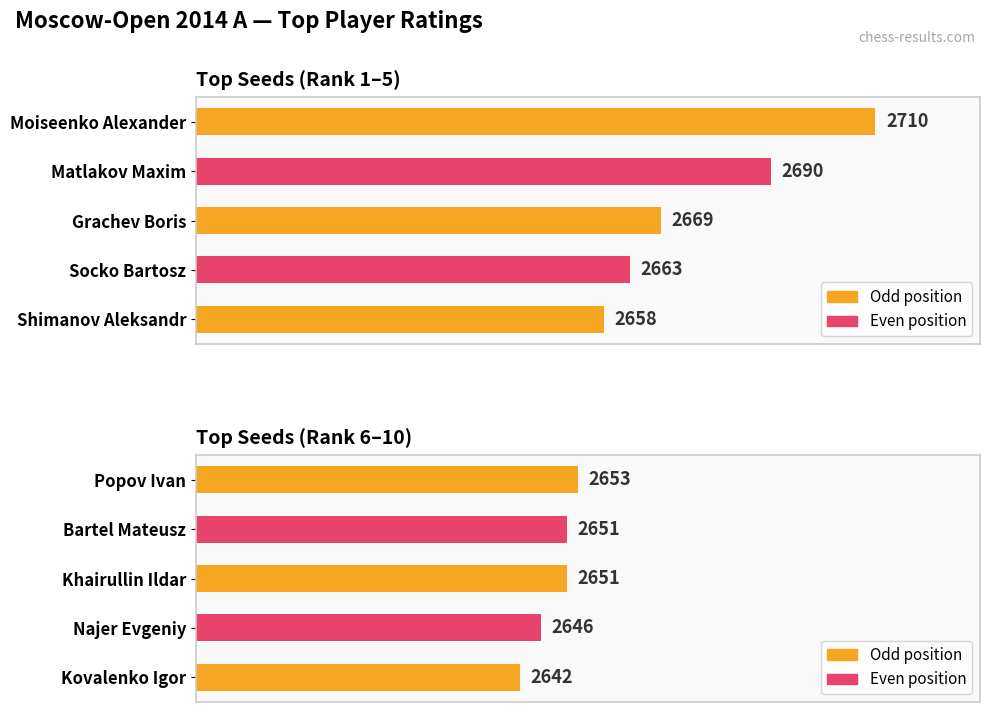

How many data points are less than 2651?

2